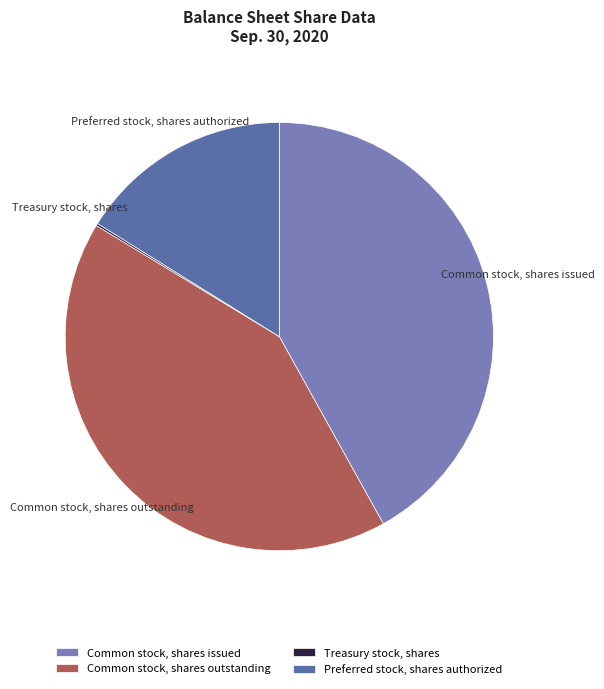

True or false: Common stock, shares issued accounts for 42% of the total.

True